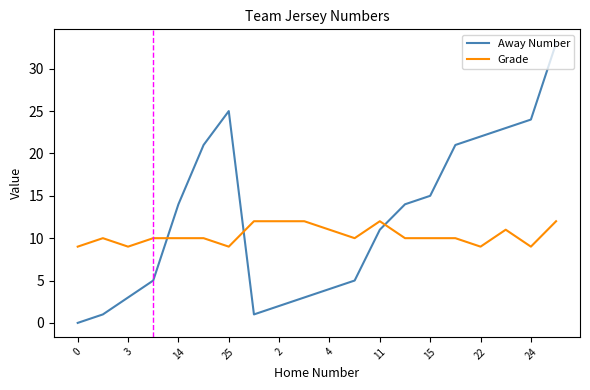

How many lines are shown in the chart?

2